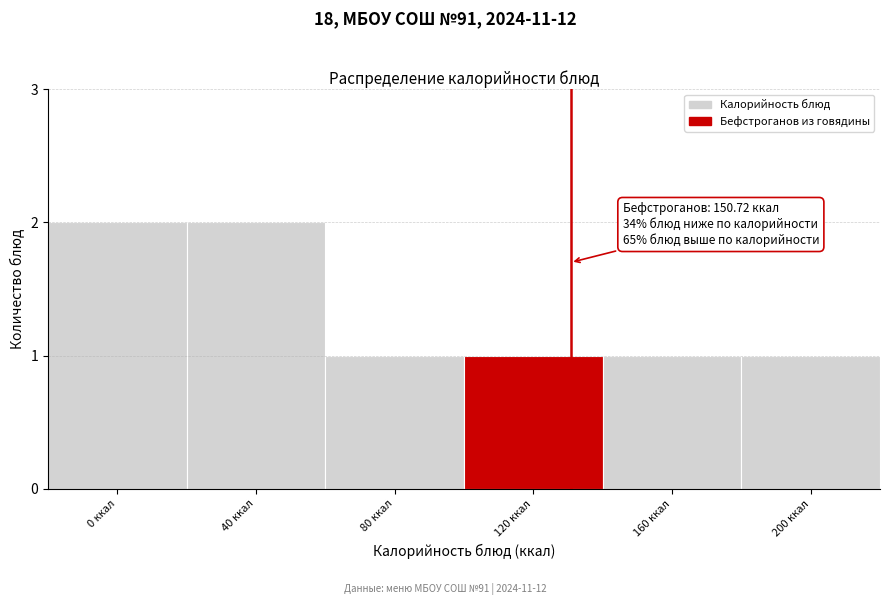

Reading left to right, what are all the values shown in this chart?

0 ккал=2	40 ккал=2	80 ккал=1	120 ккал=1	160 ккал=1	200 ккал=1